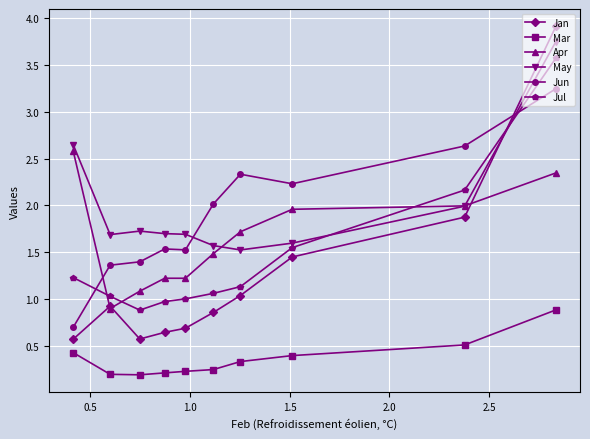

Which series has the widest spread of values?

Jan